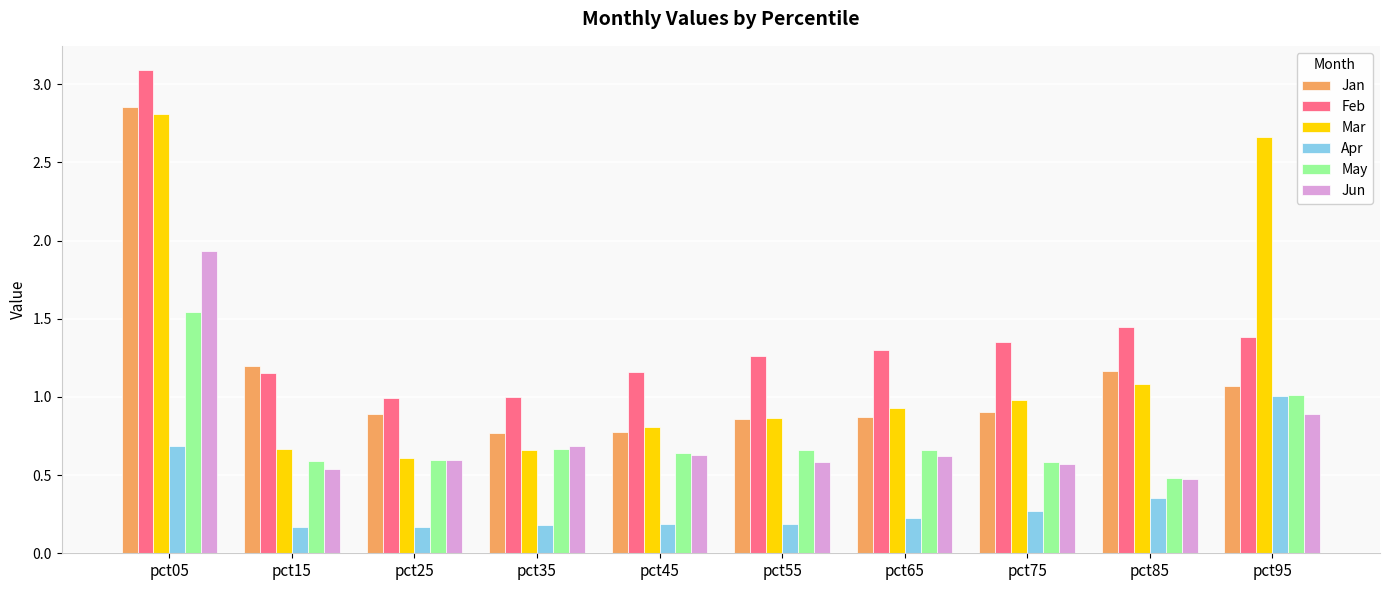

Rank the series by their maximum value, from highest to lowest.

Feb, Jan, Mar, Jun, May, Apr